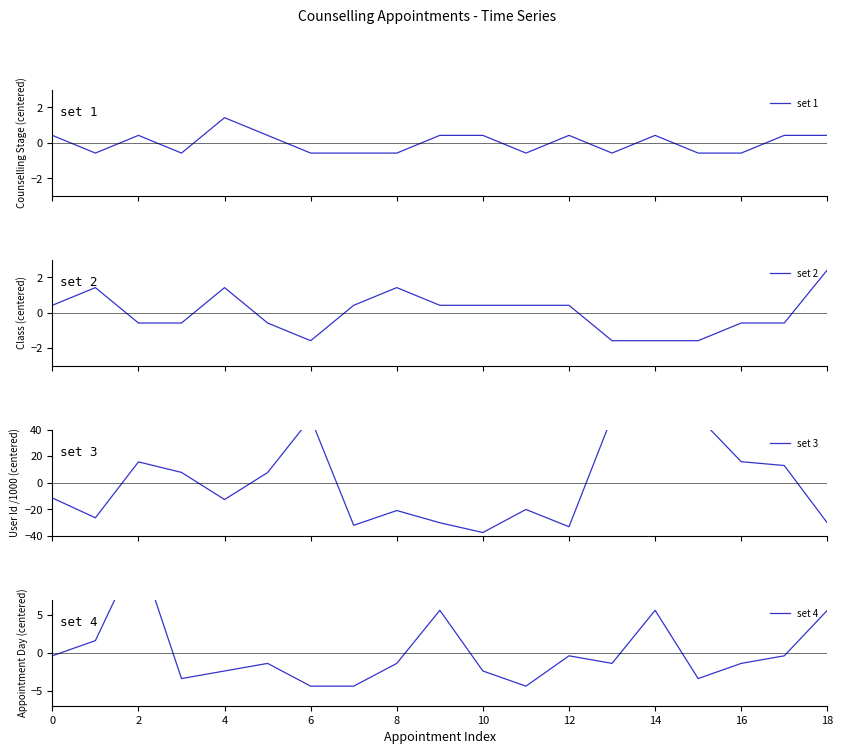

How many intersections are there between set 1 and set 4?

7